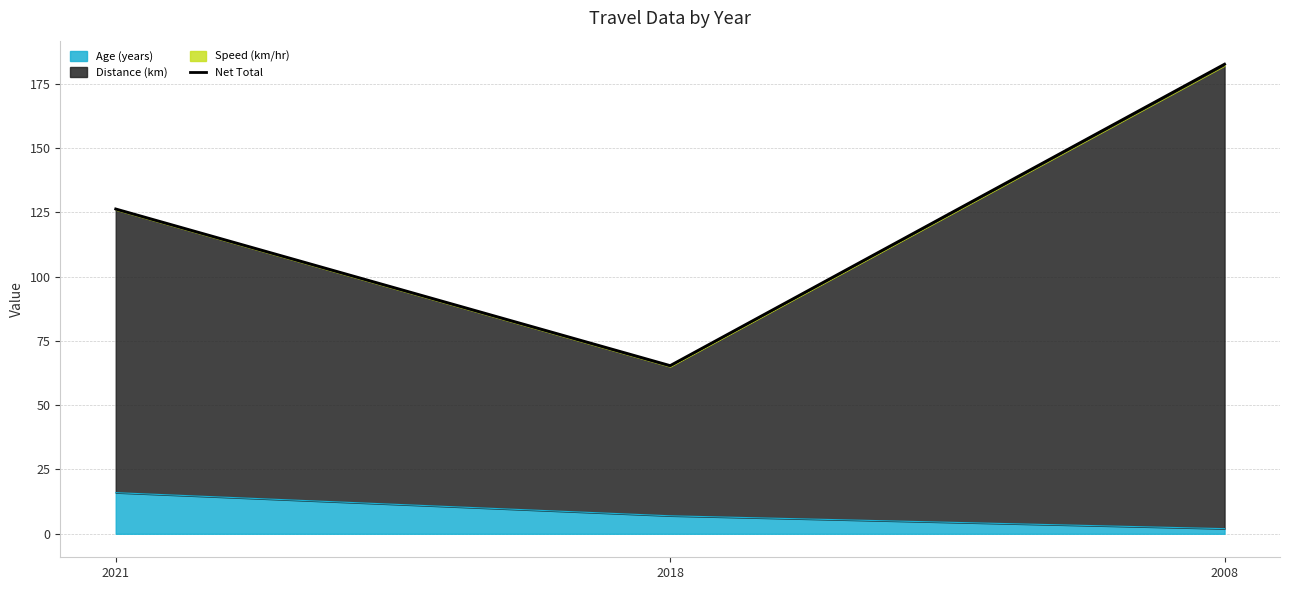

Reading right to left, what are all the values shown in this chart?

2008=182.6	2018=65.4	2021=126.3